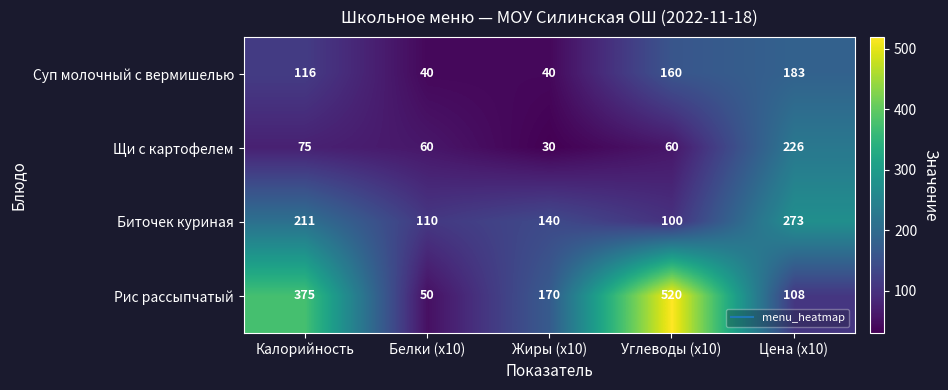

What is the difference between the maximum and minimum values in the Биточек куриная series?

173